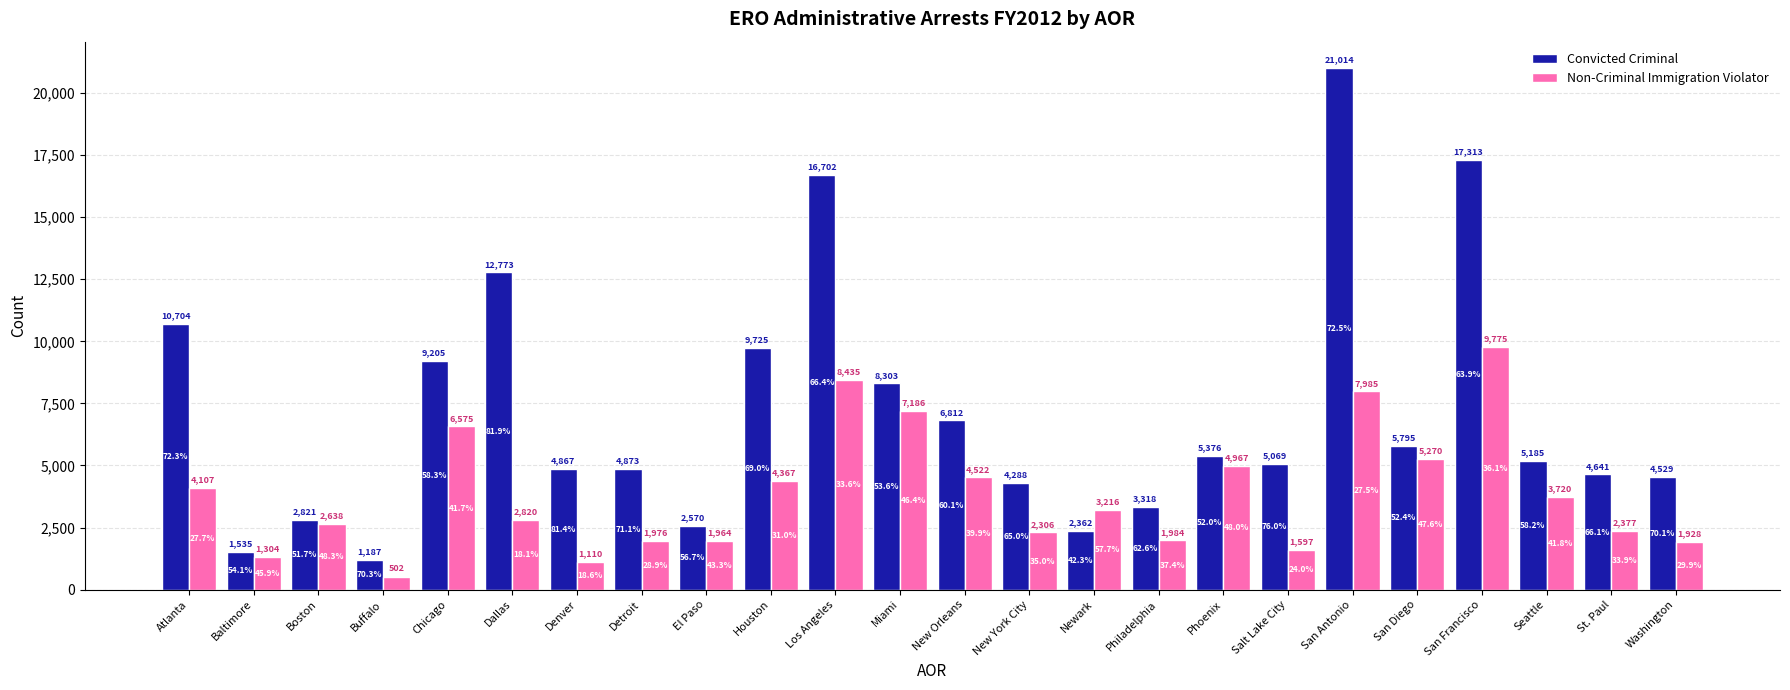

Does the chart contain any negative values?

No